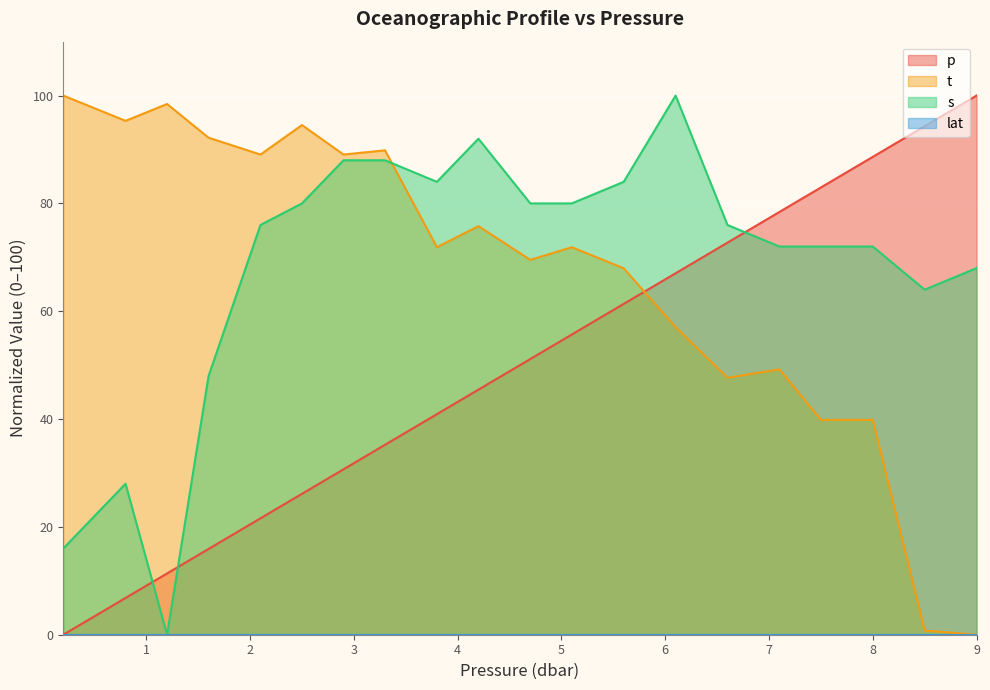

True or false: p and s cross at least once.

True